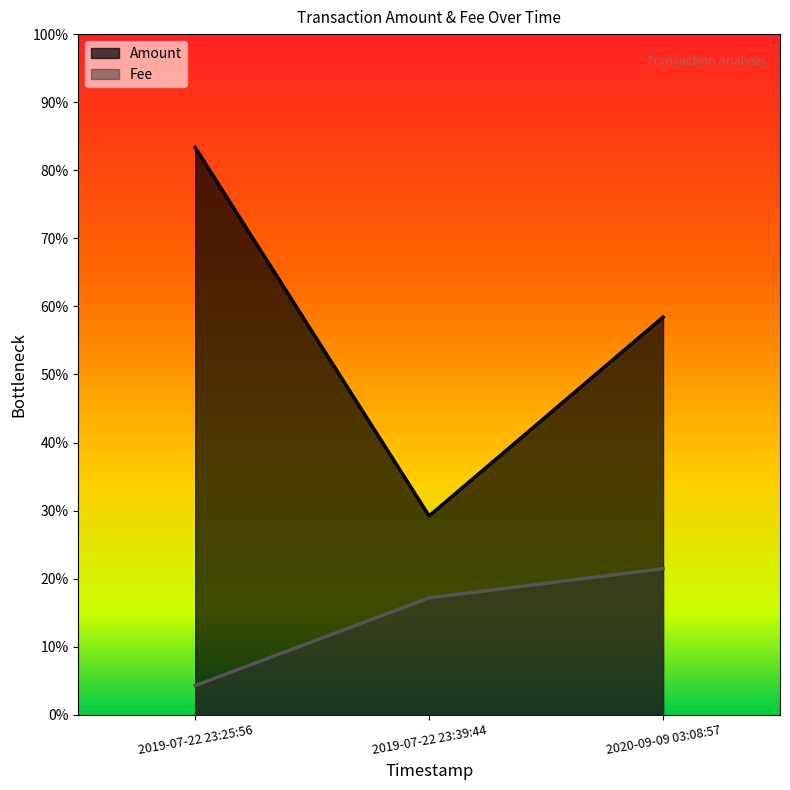

What is the sum of the Fee values at 2019-07-22 23:25:56 and 2019-07-22 23:39:44?

0.2